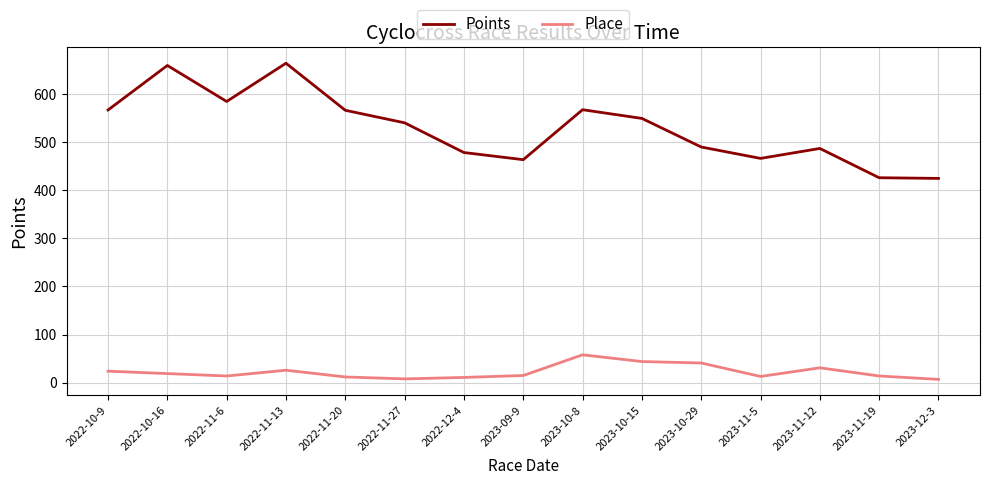

In Points, how many points are higher than both neighbors (excluding endpoints)?

4